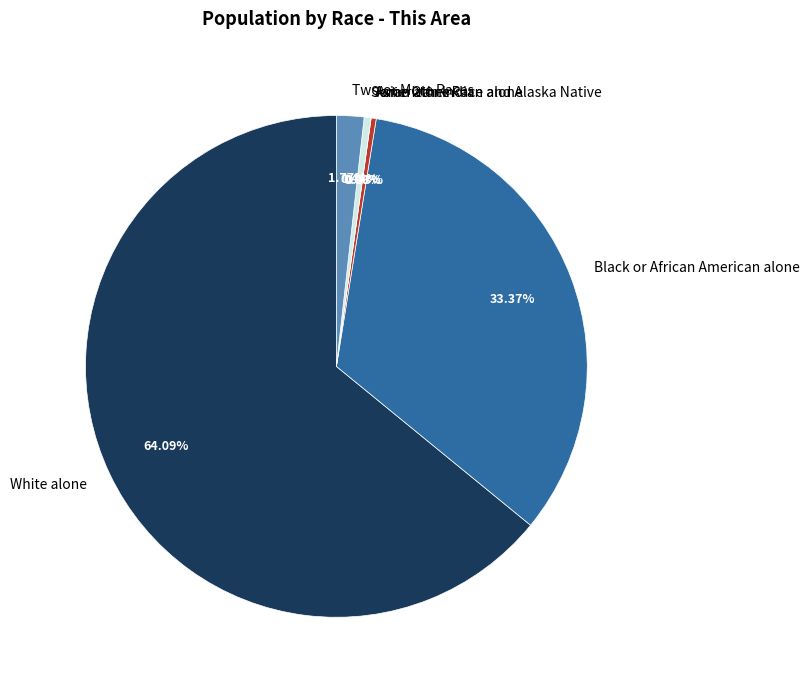

Combined, do Some Other Race alone and Two or More Races account for over 50%?

No